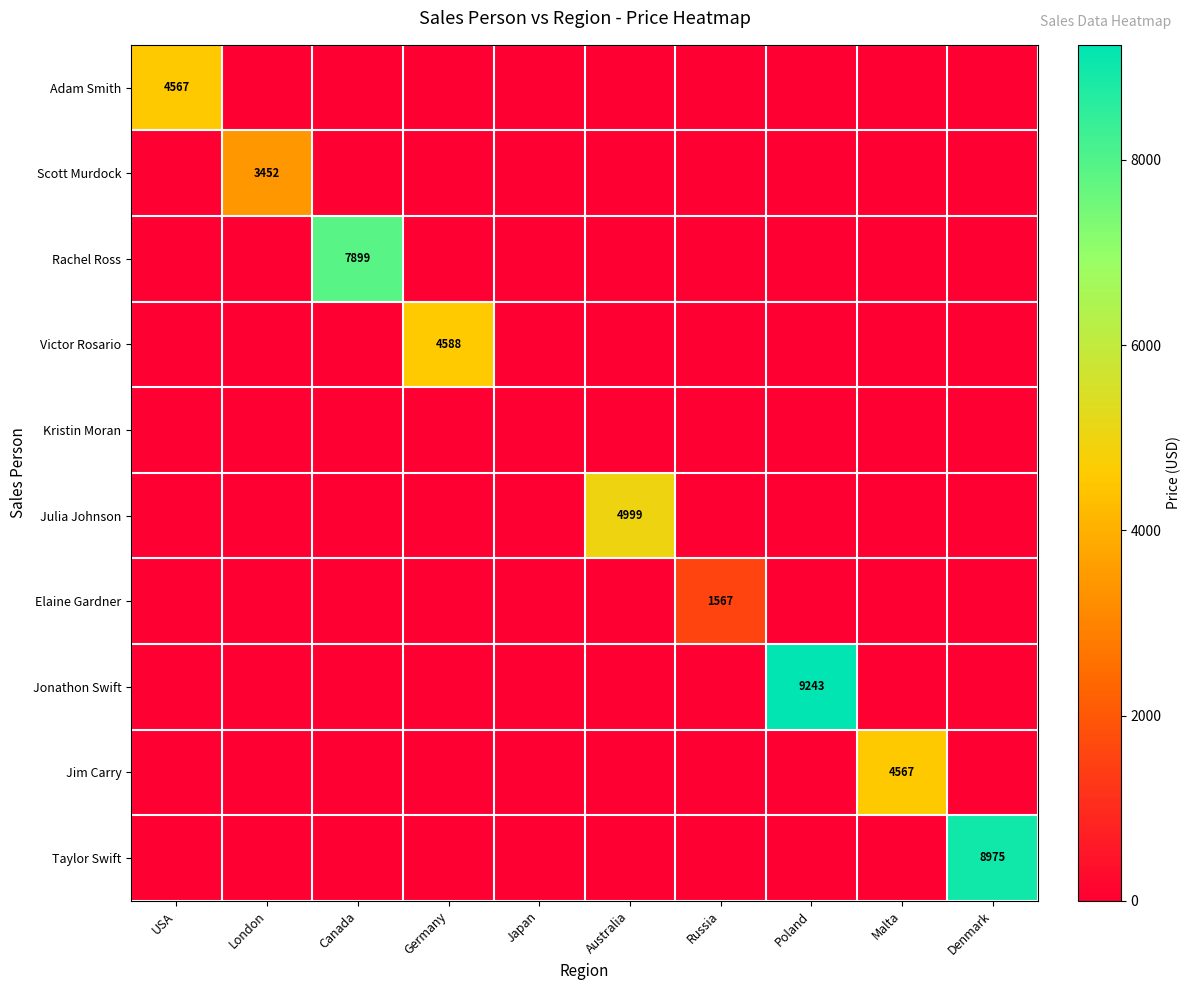

Is it true that Julia Johnson equals 2207 at Australia?

False